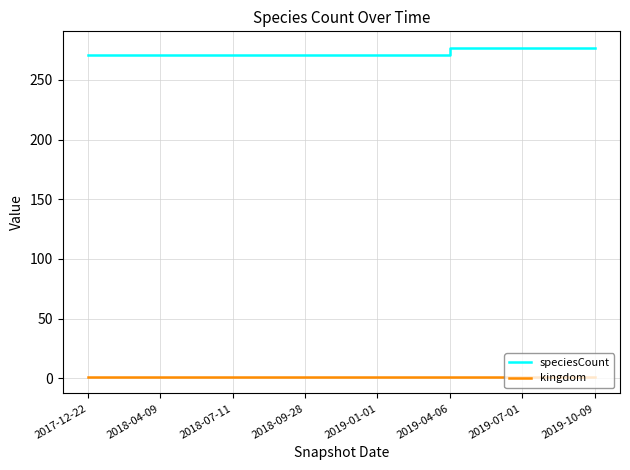

What position from the right is 2019-04-06?

3